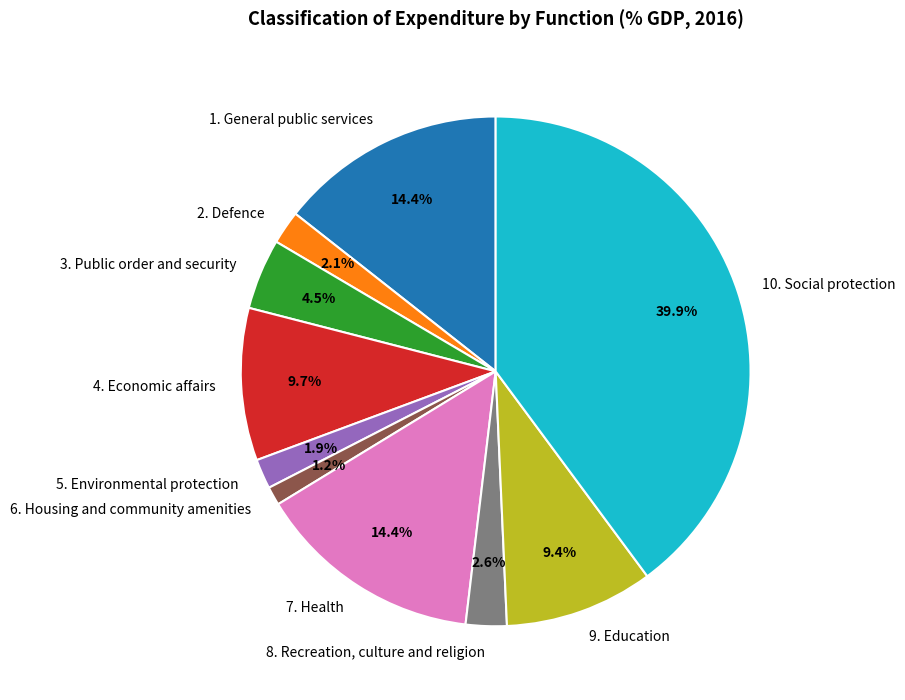

Which slice is the smallest?

6. Housing and community amenities